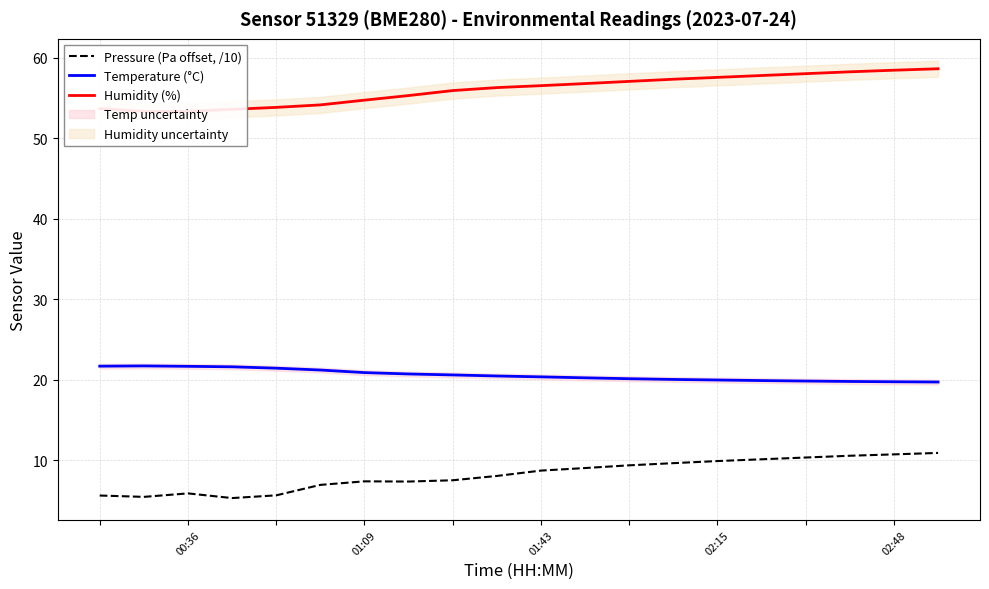

True or false: Pressure (Pa offset, /10) and Temperature (°C) intersect in this chart.

False